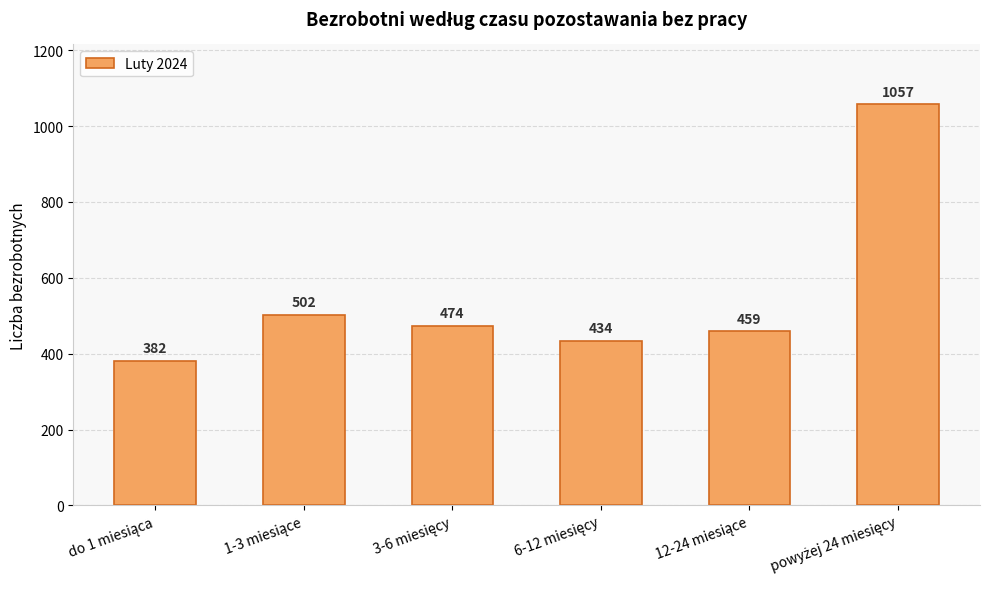

What is the minimum value shown in the chart?

382